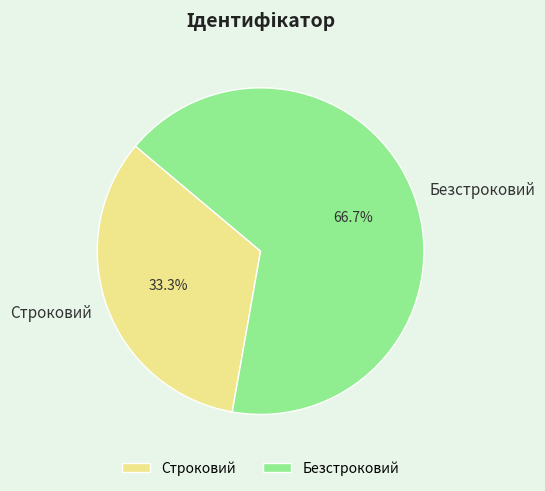

Rank the categories by value from lowest to highest.

Строковий, Безстроковий